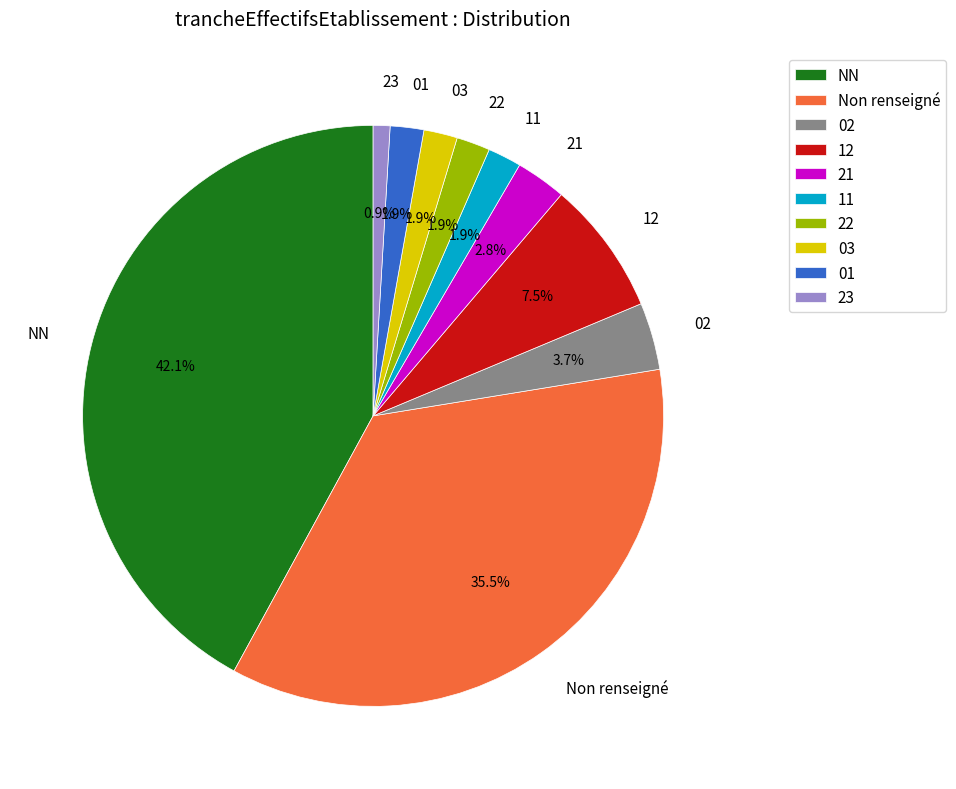

Is the sum of Non renseigné and 11 greater than half?

No